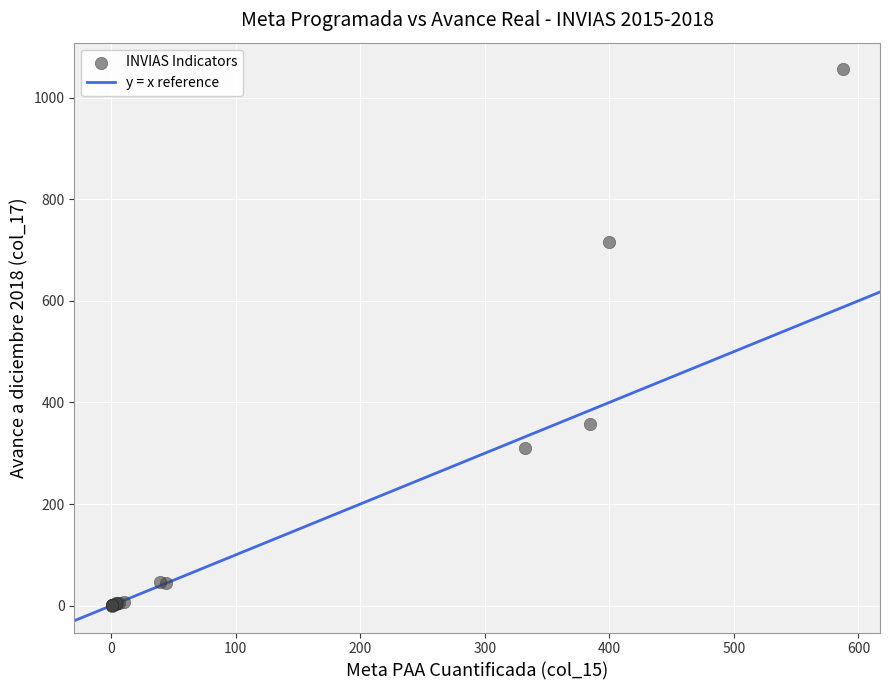

What Y value in the scatter plot is closest to 527?

358.3